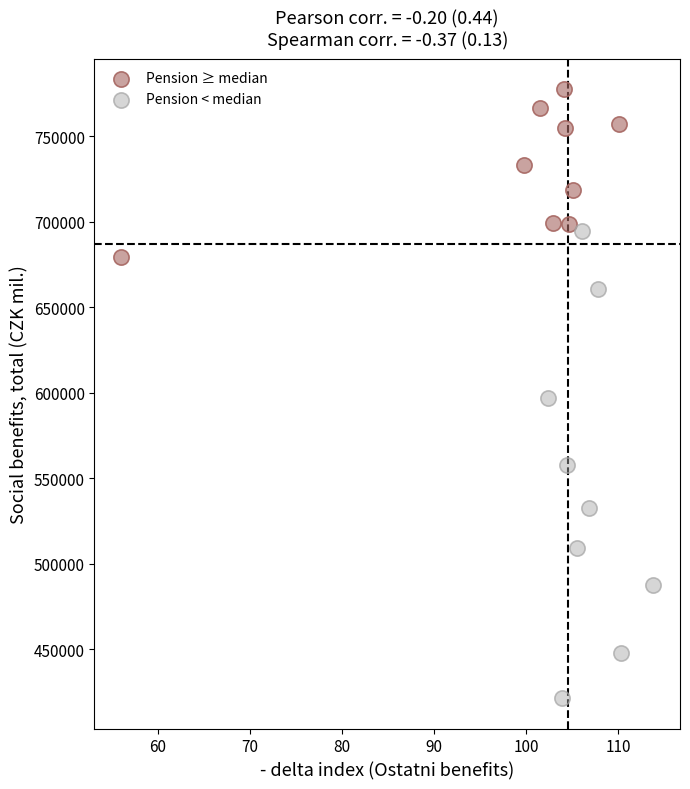

What are all the series names shown in the legend?

Pension ≥ median, Pension < median